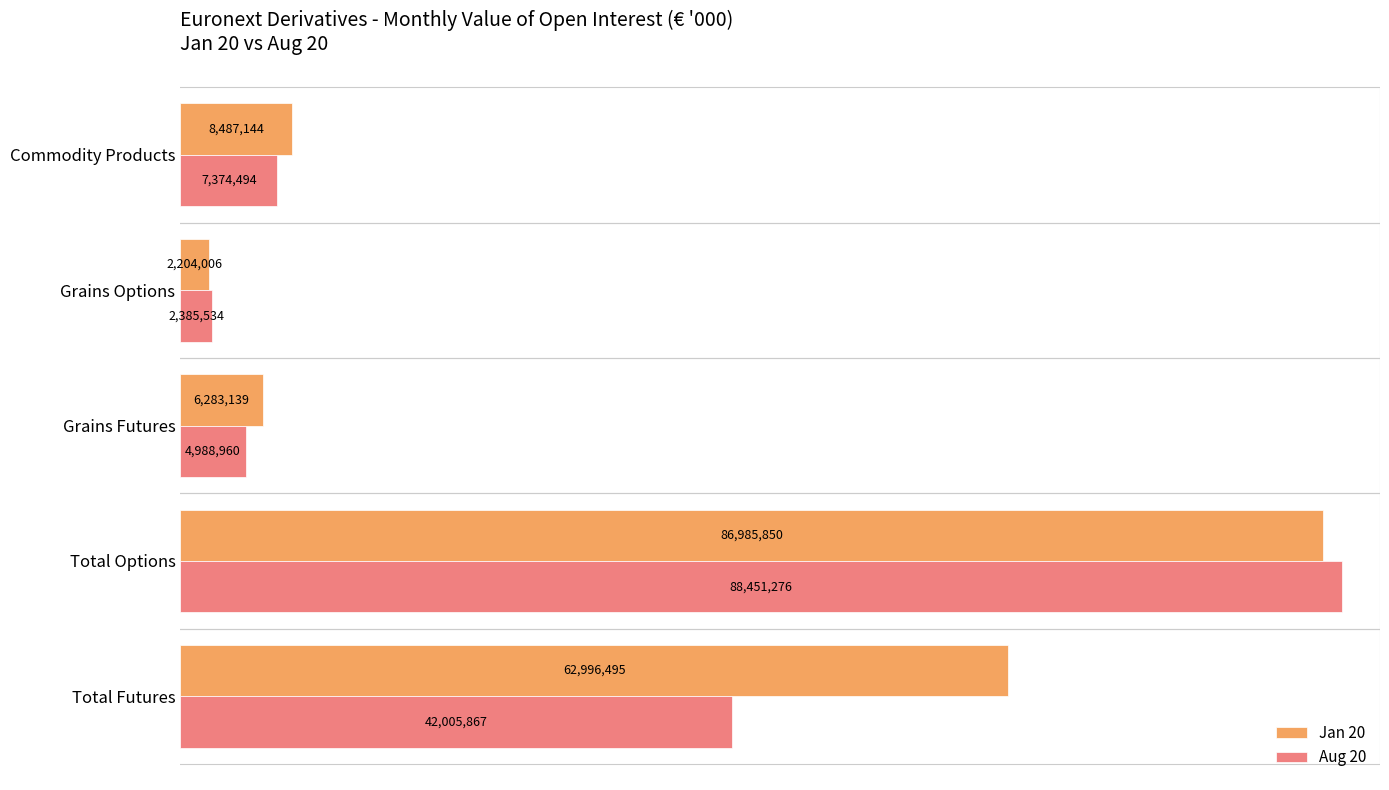

At which category is the sum across all series the highest?

Total Options